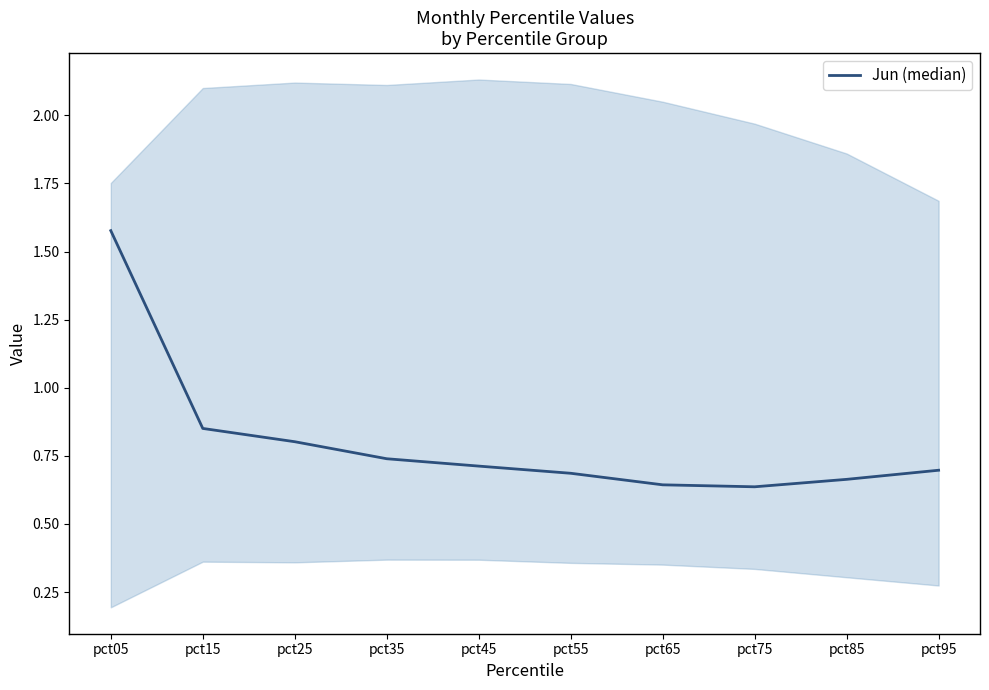

Reading right to left, transcribe all the data shown in this chart.

0.7	0.7	0.6	0.6	0.7	0.7	0.7	0.8	0.9	1.6